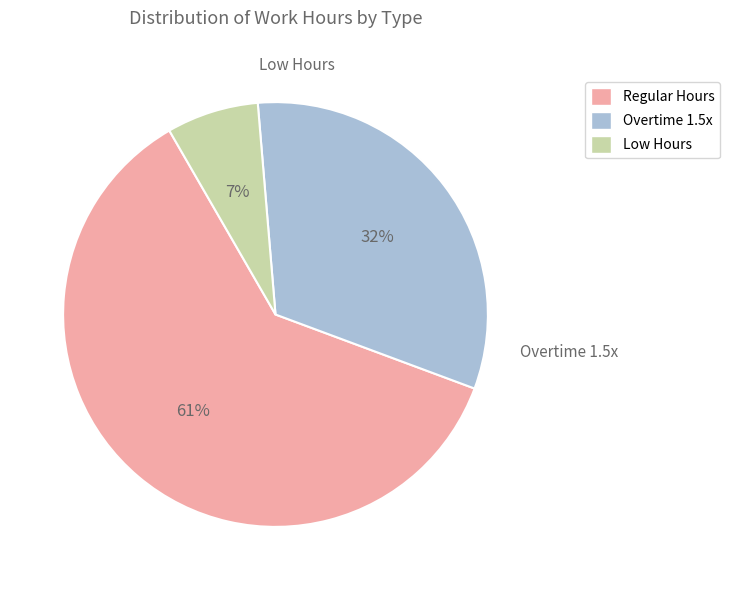

What is the largest slice in the pie chart?

Regular Hours